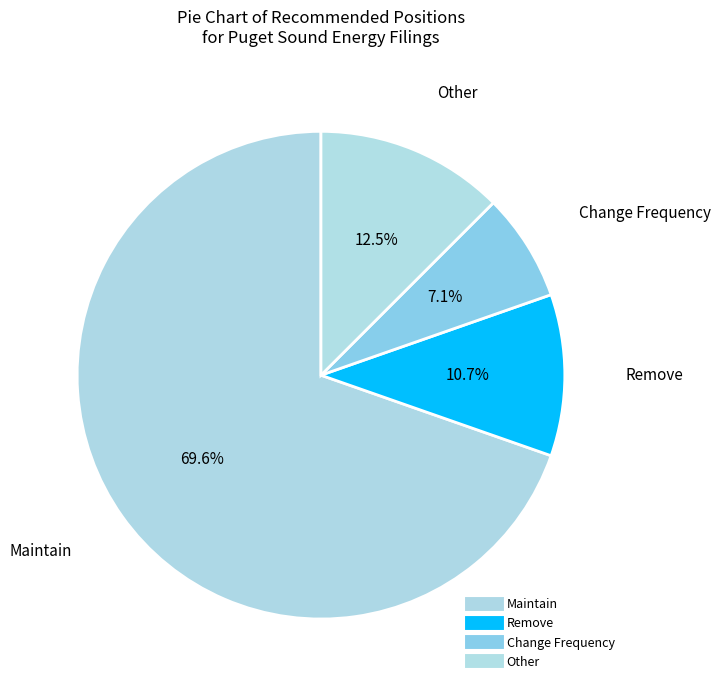

The Maintain slice represents 64% of the pie. True or false?

False